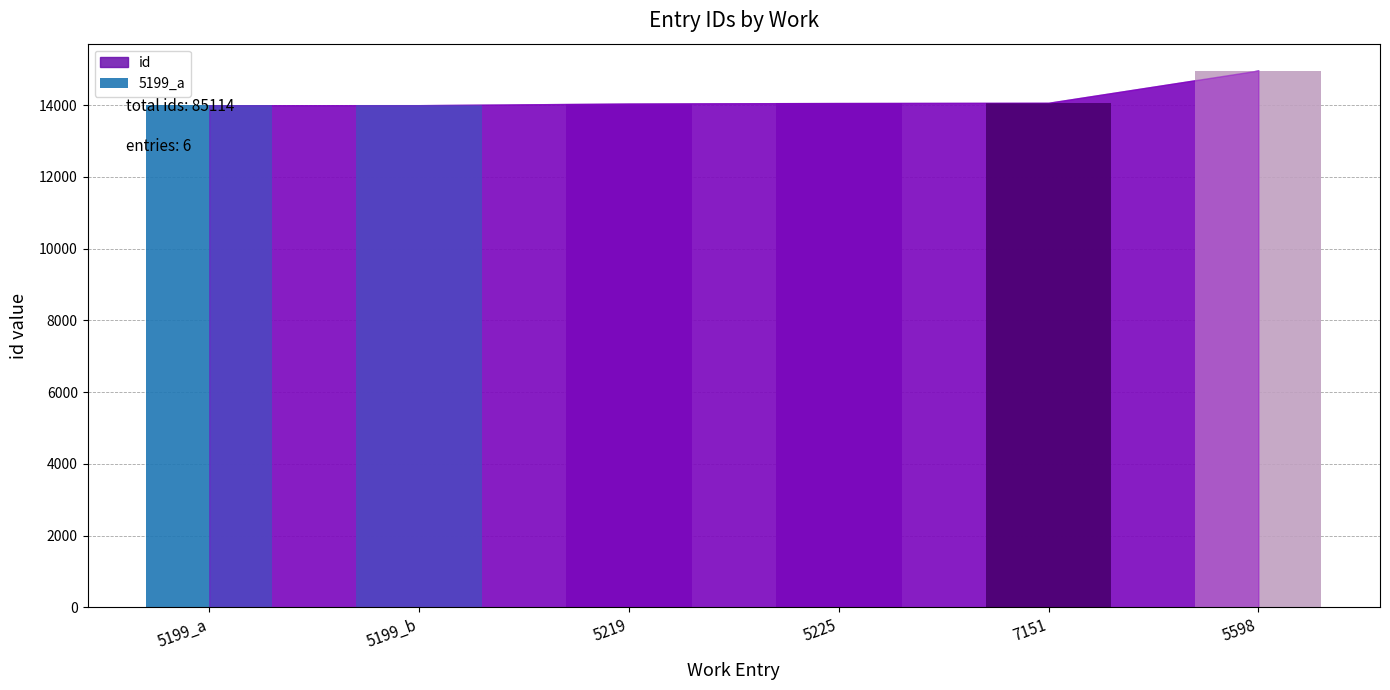

What is the average value?

14186